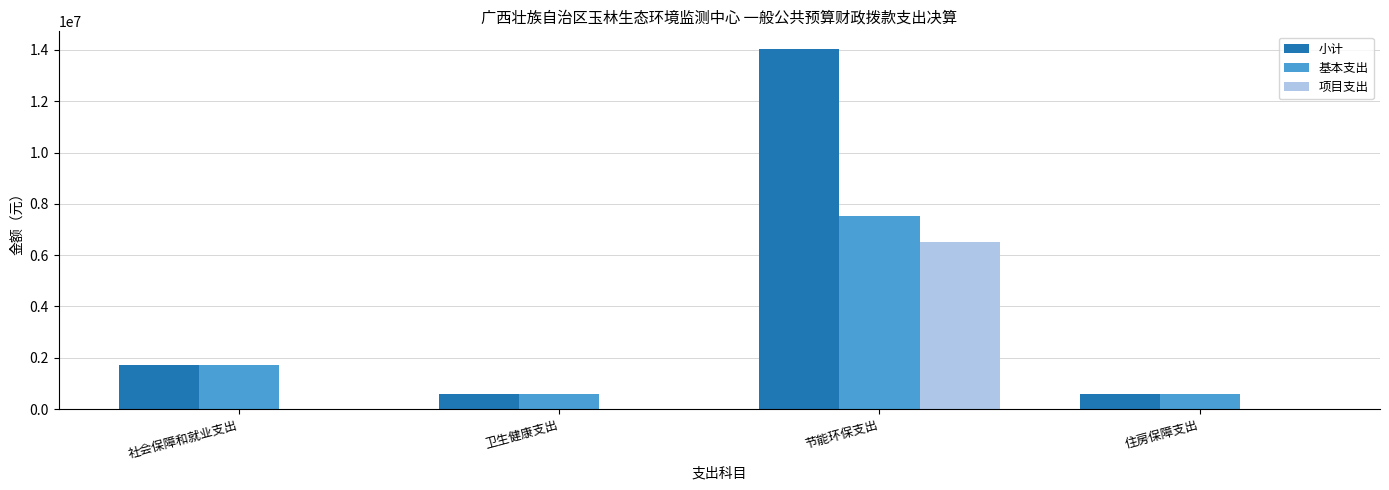

Read the 基本支出 value at 节能环保支出.

7522215.8